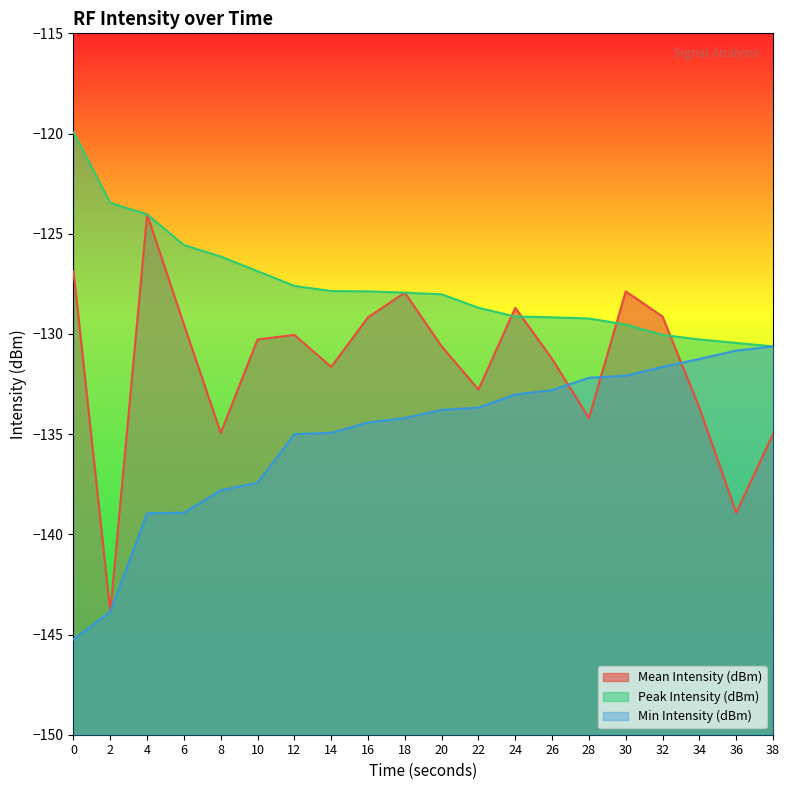

Rank the series at 14 from lowest to highest value.

Min Intensity (dBm), Mean Intensity (dBm), Peak Intensity (dBm)